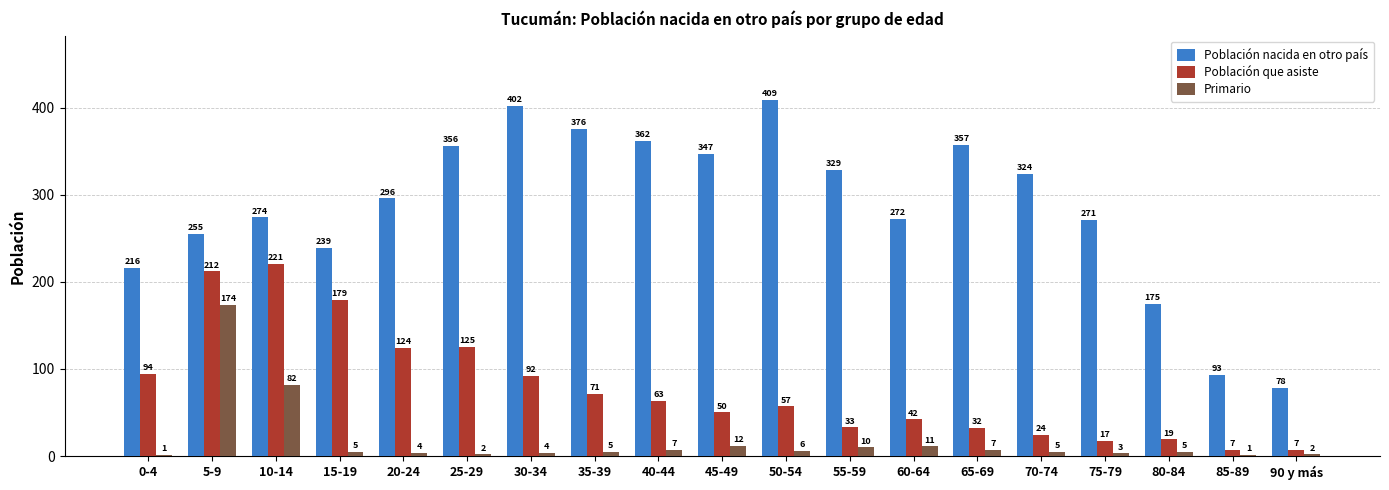

True or false: Población que asiste has a value of 15 at 40-44.

False